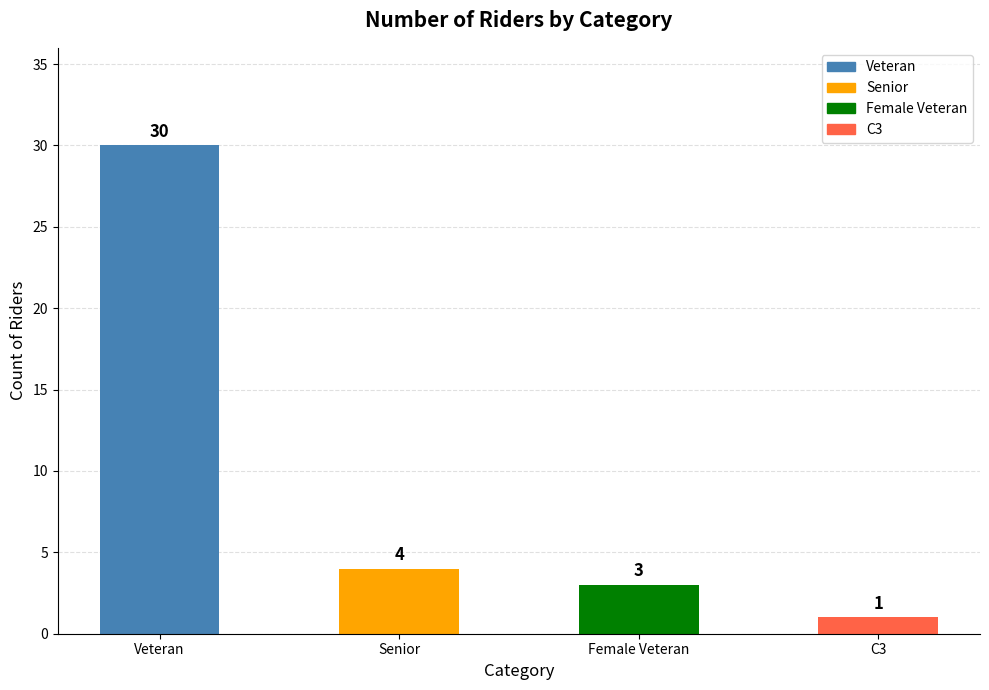

What position from the left is Veteran?

1